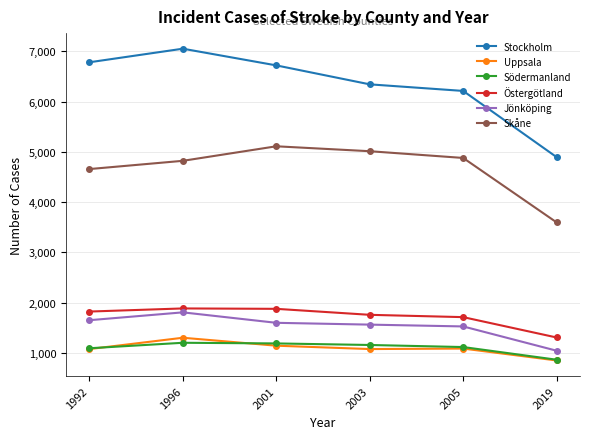

Rank the series by their maximum value, from highest to lowest.

Stockholm, Skåne, Östergötland, Jönköping, Uppsala, Södermanland